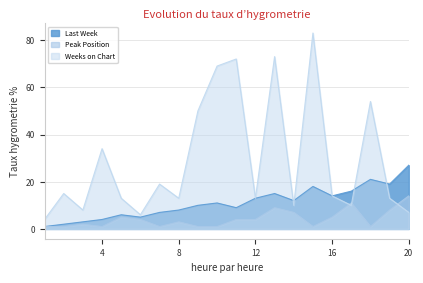

At which label does Weeks on Chart reach its minimum?

1